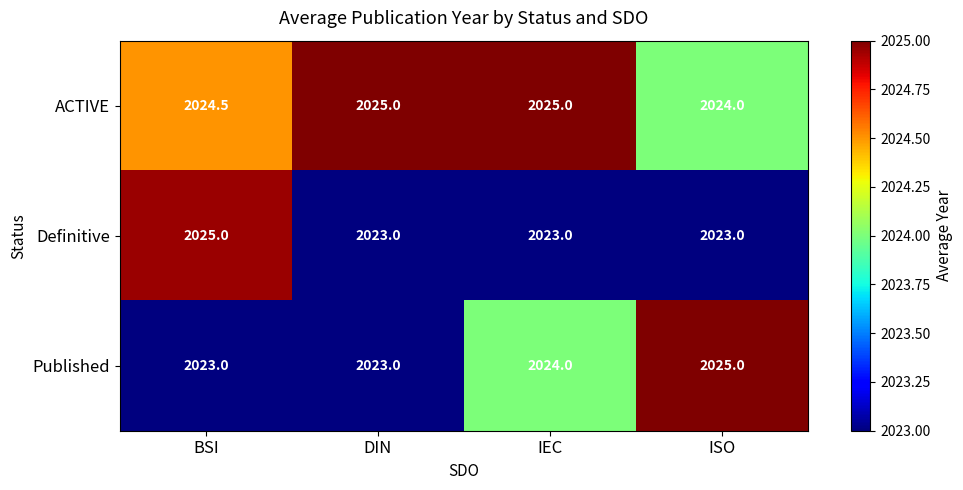

List the series in order of their overall mean, lowest first.

Definitive, Published, ACTIVE